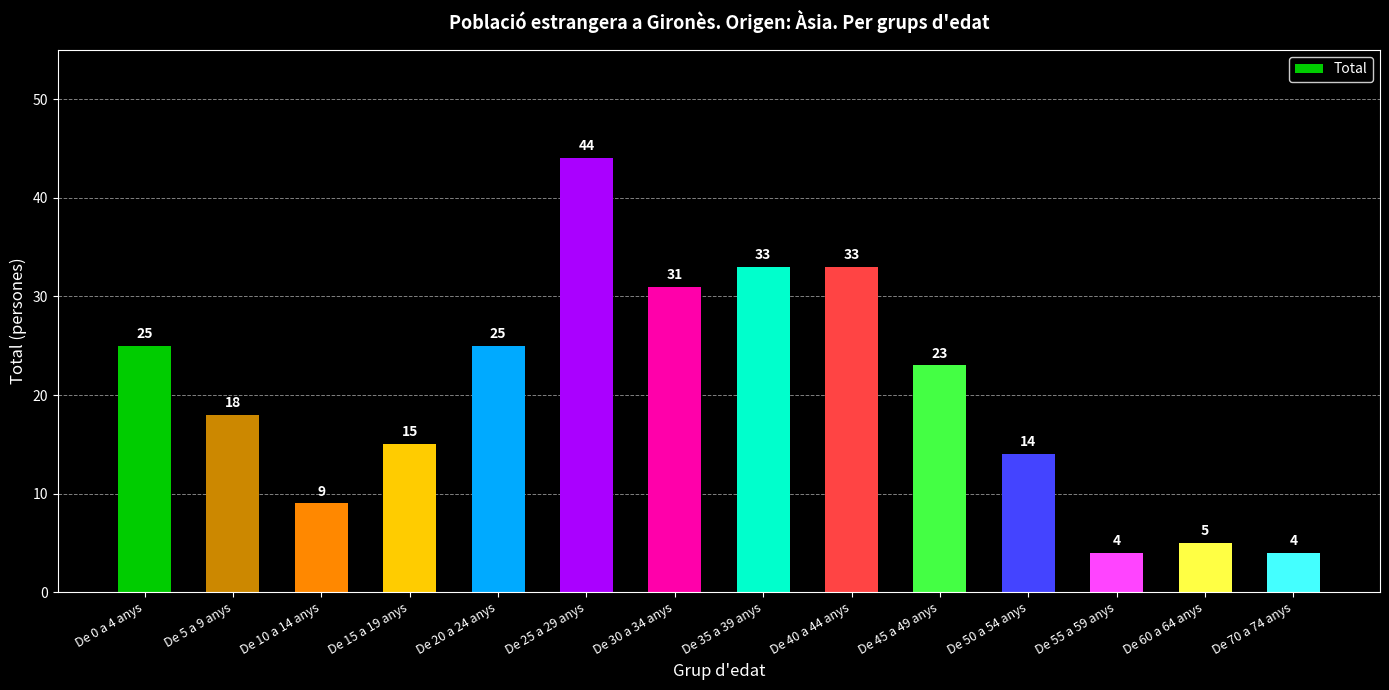

Which label corresponds to the largest value in the chart?

De 25 a 29 anys